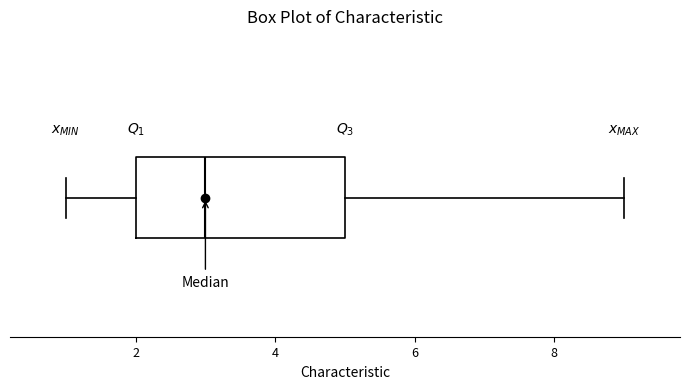

Transcribe this box plot: give where the median line is, the range the box spans, and where the two whiskers end, as read against the x-axis. The values are not printed on the chart, so give them approximately, as read against the axis.

median 3, box 2 to 5, whiskers 1 to 9